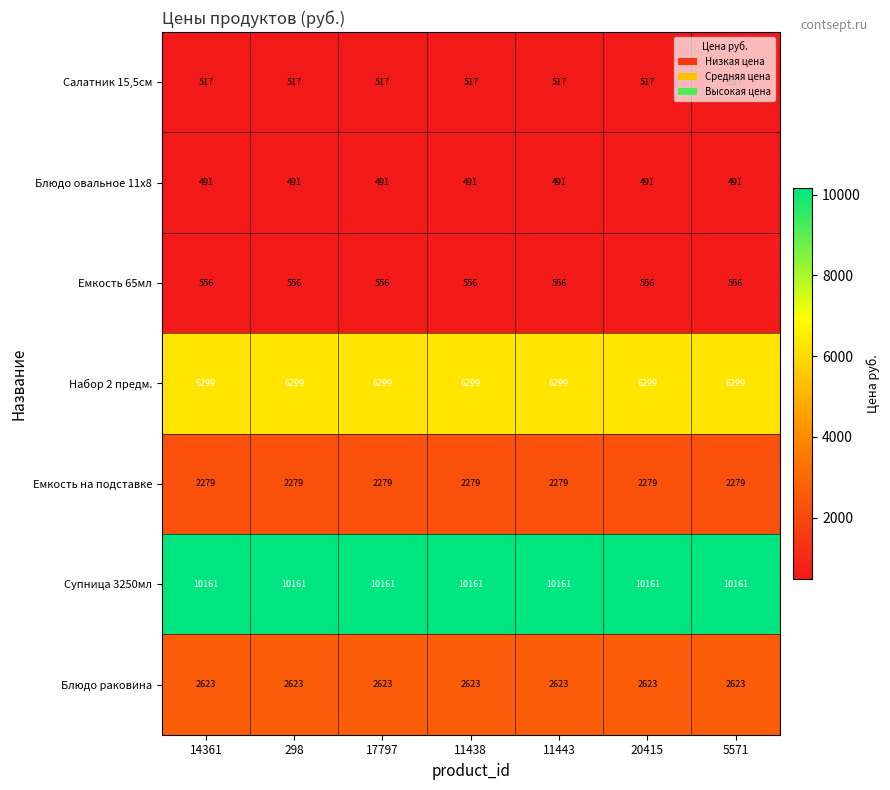

The Салатник 15,5см series shows 517 at 11443. True or false?

True